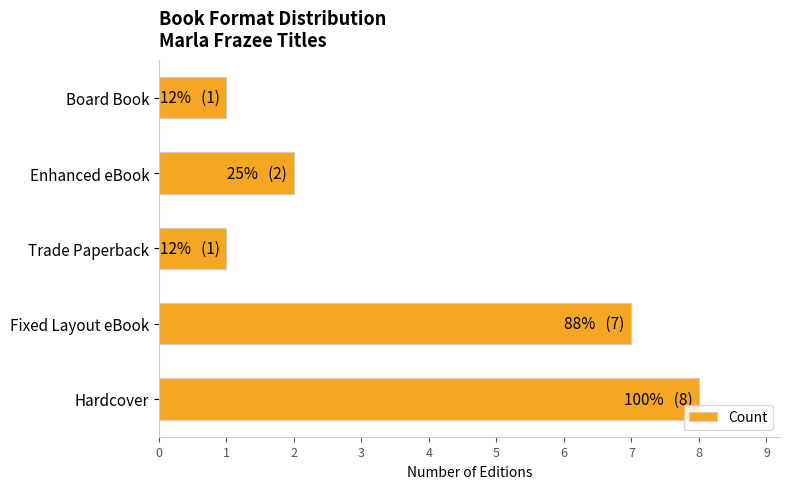

What is the greatest value displayed?

8